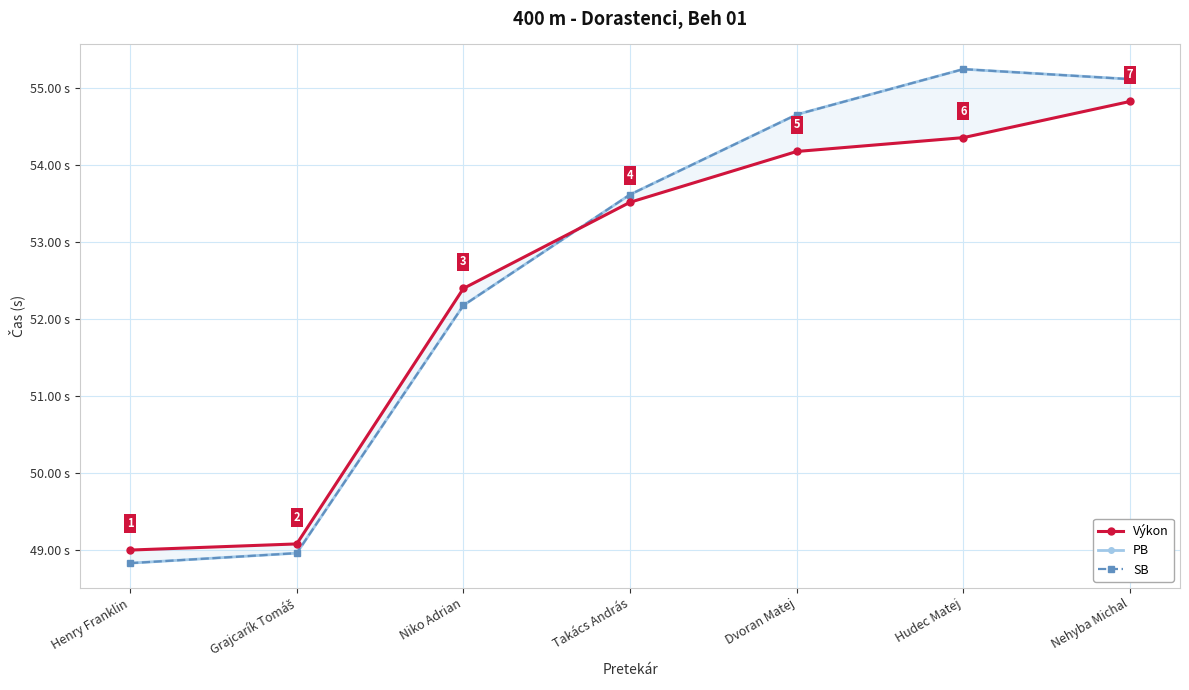

Is it true that PB equals 26.5 at Nehyba Michal?

False